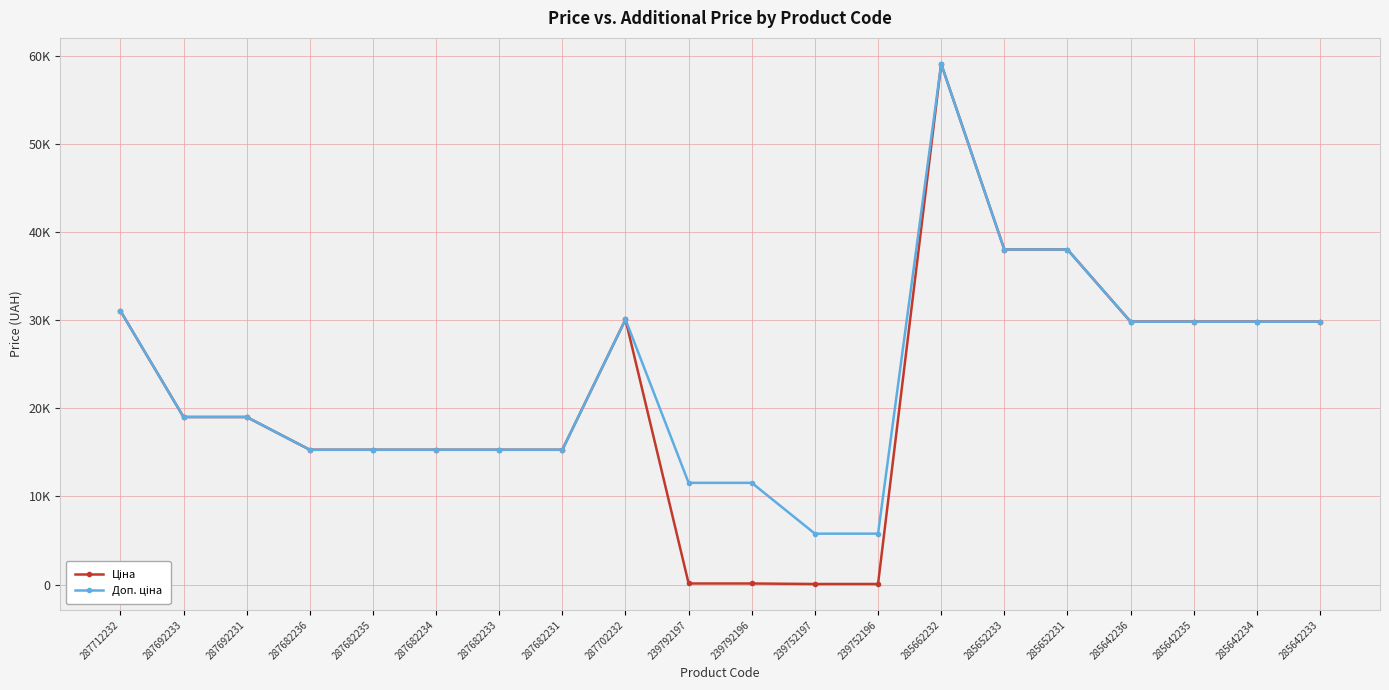

Between 285642235 and 287682231, which is larger?

285642235